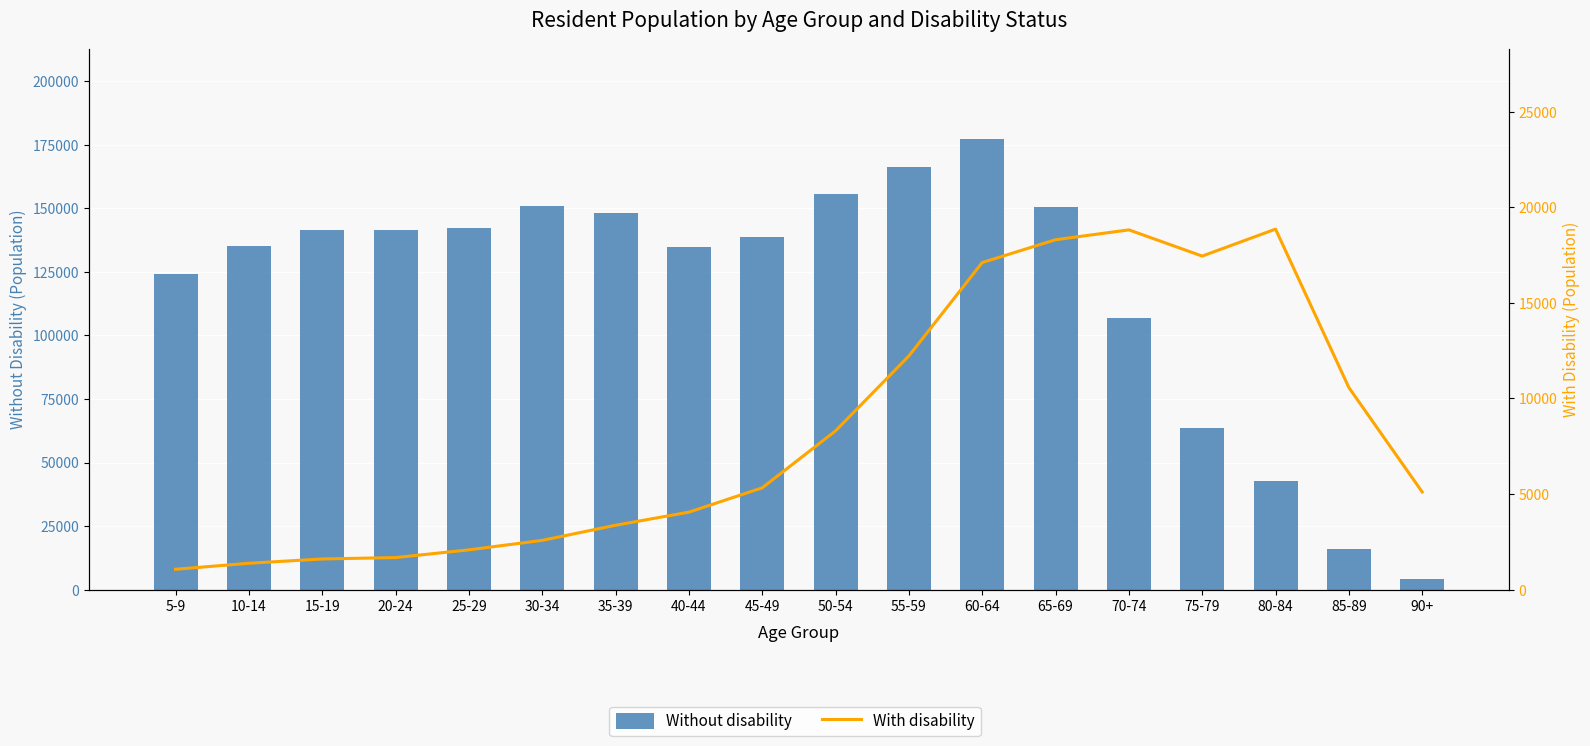

Where does the With disability series first go above 5325?

50-54